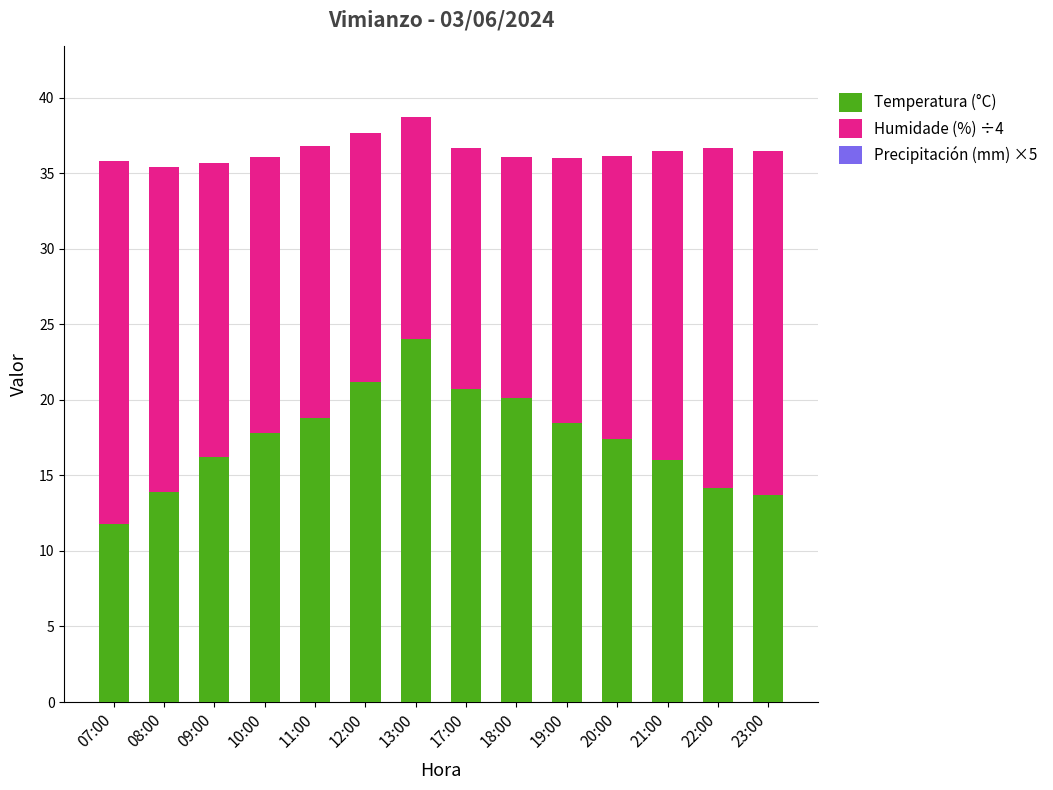

The value of Temperatura (°C) at 22:00 is 14.2. True or false?

True